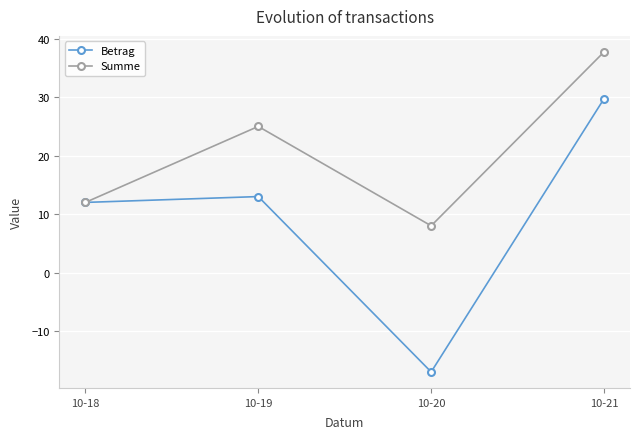

What is the smallest value displayed?

-17.0